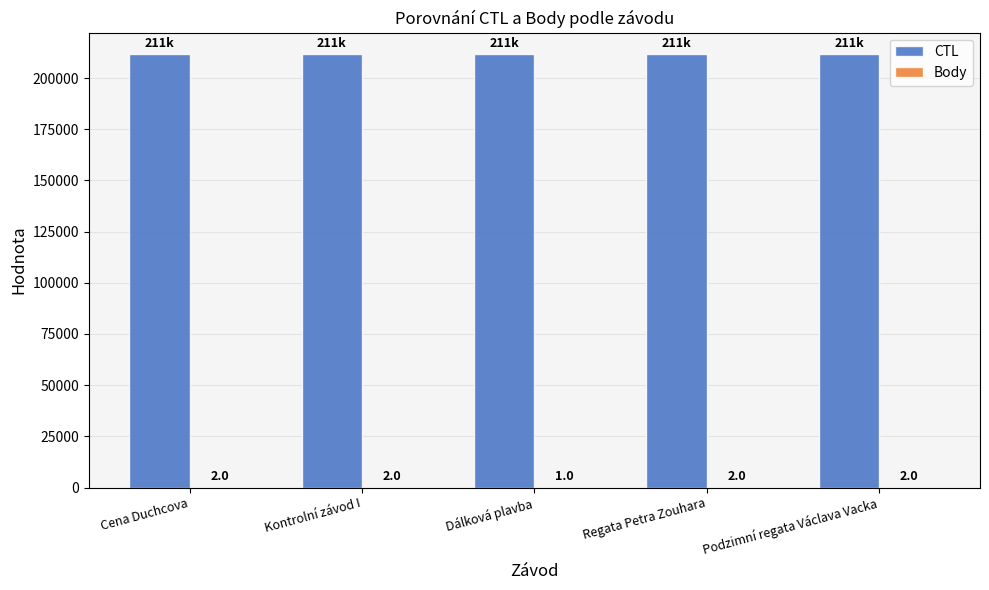

Which series has the largest total across all categories?

CTL